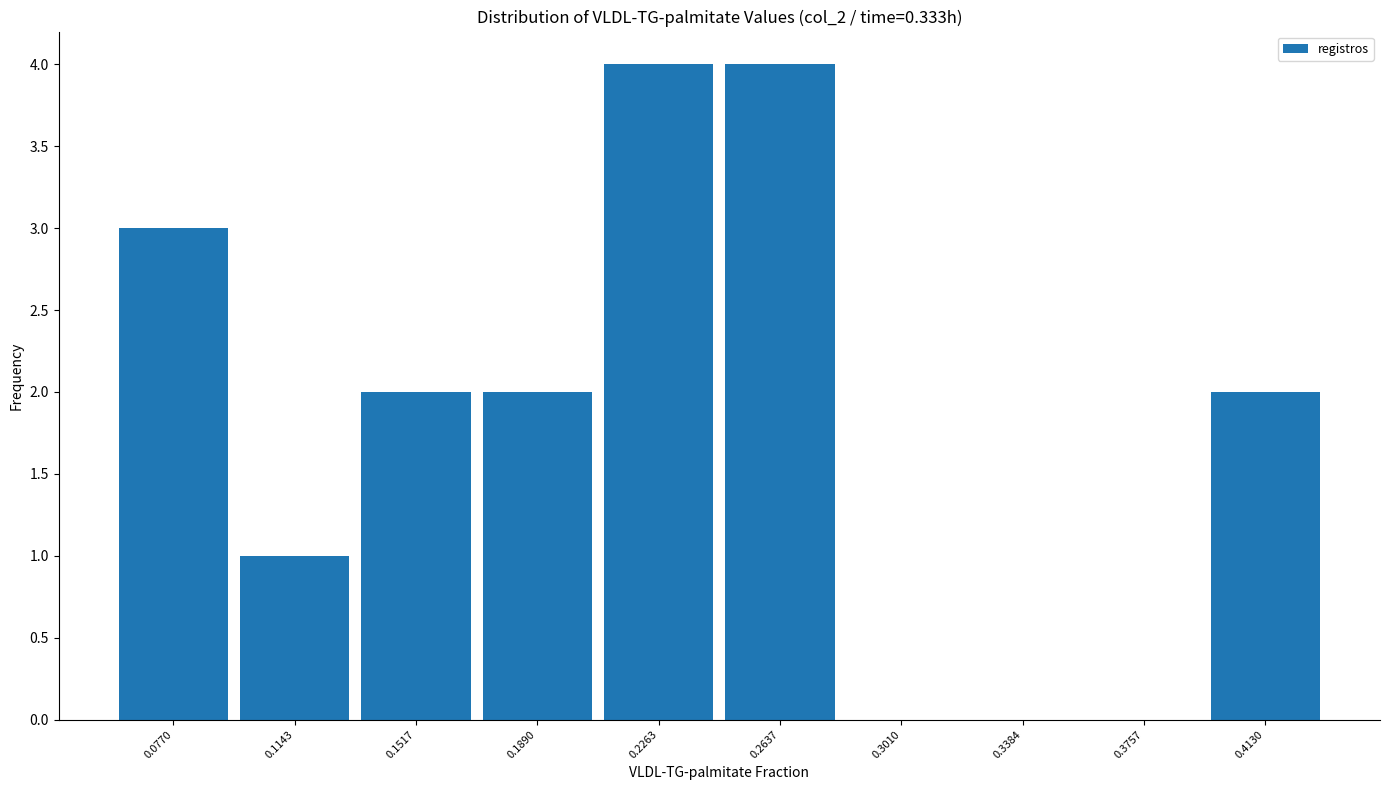

Reading left to right, transcribe this chart: for each bar, give the range it covers on the x-axis and its height. Neither the bar edges nor the heights are printed on the chart, so give them approximately, as read against the axes.

0.060 to 0.095: 3
0.095 to 0.135: 1
0.135 to 0.170: 2
0.170 to 0.210: 2
0.210 to 0.245: 4
0.245 to 0.280: 4
0.280 to 0.320: 0
0.320 to 0.355: 0
0.355 to 0.395: 0
0.395 to 0.430: 2